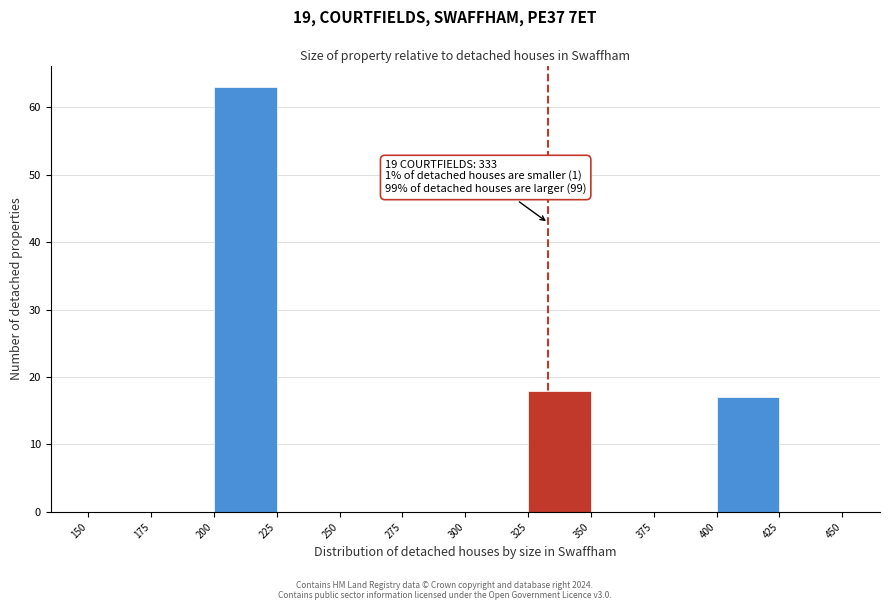

Over which range of the x-axis is the bar tallest?

200 to 225